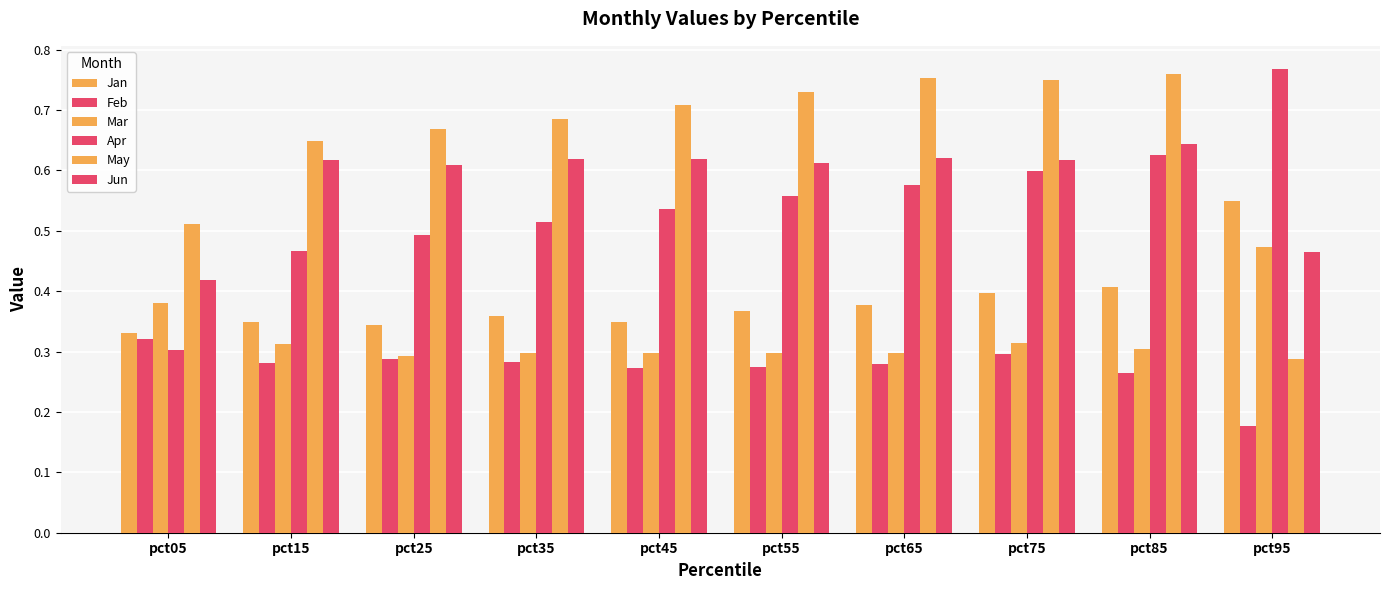

How many bars are there in total?

60